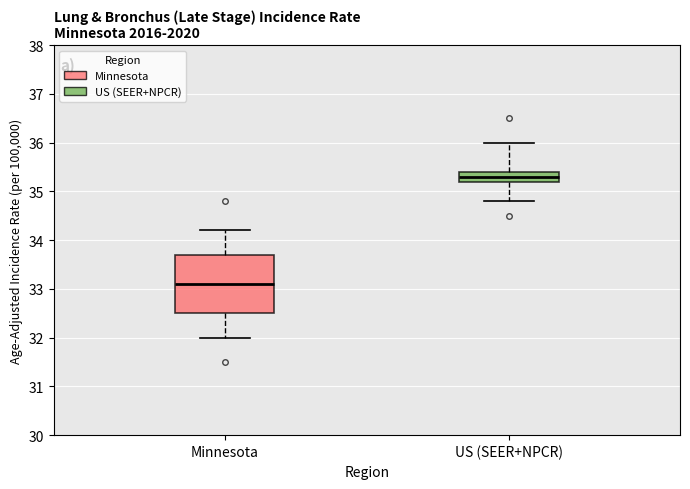

Reading left to right, transcribe this box plot: for each box, give where its median line is, the range the box spans, and where its two whiskers end, as read against the y-axis. The values are not printed on the chart, so give them approximately, as read against the axis.

Minnesota: median 33.1, box 32.5 to 33.7, whiskers 32.0 to 34.2
US (SEER+NPCR): median 35.3, box 35.2 to 35.4, whiskers 34.8 to 36.0